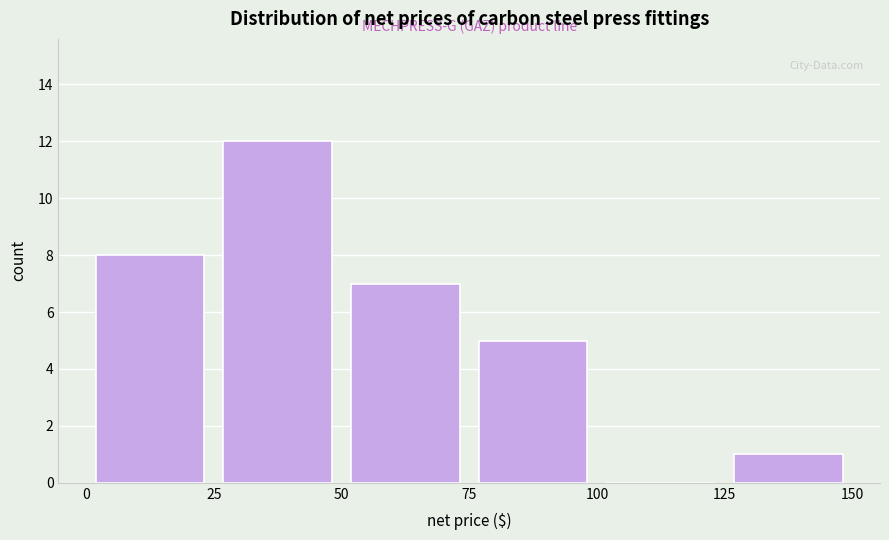

What is the height of the bar covering 0 to 25 on the x-axis? The values are not printed on the chart, so give them approximately, as read against the axis.

8